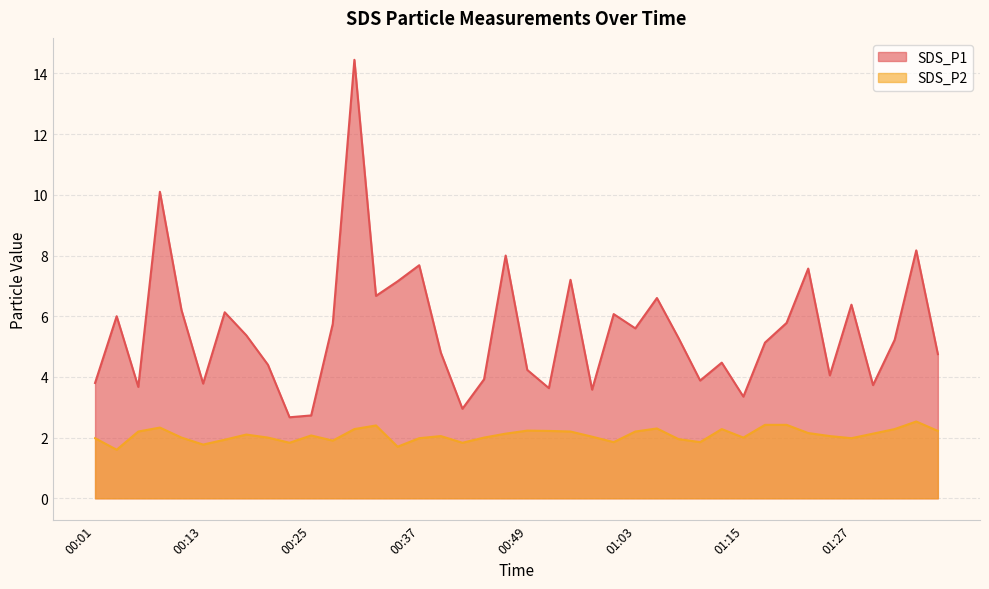

What is the value of the SDS_P1 point at the 40th from the left?

4.8